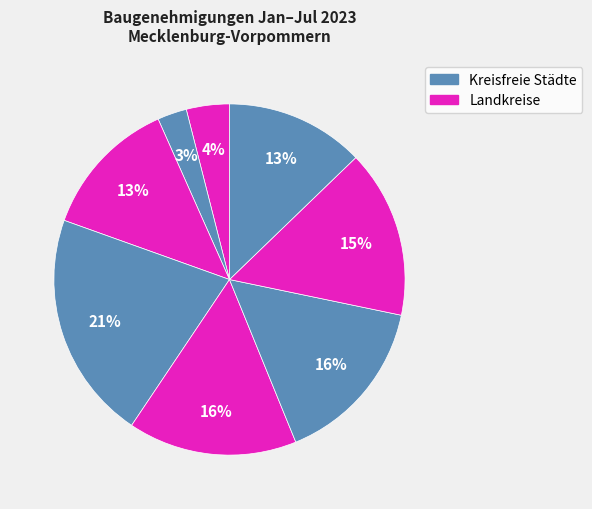

Count the number of slices in the pie.

8